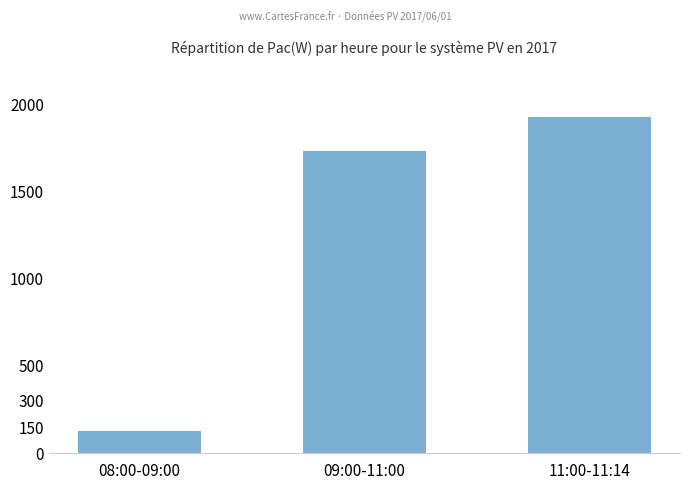

Are the bars grouped side by side (vs. stacked)?

No